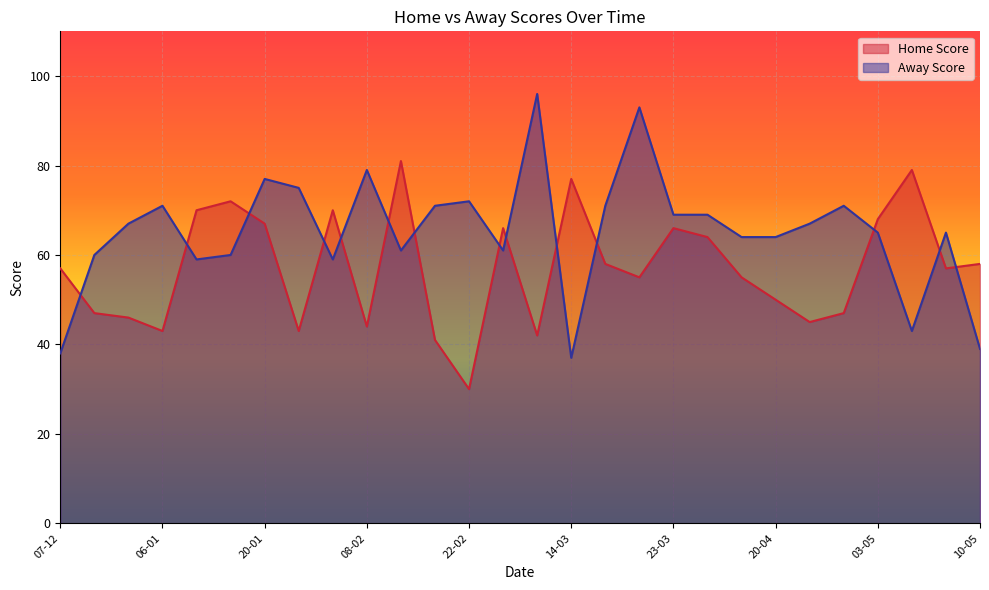

What is the sum of the Home Score values at 20-04 and 22-02?

80